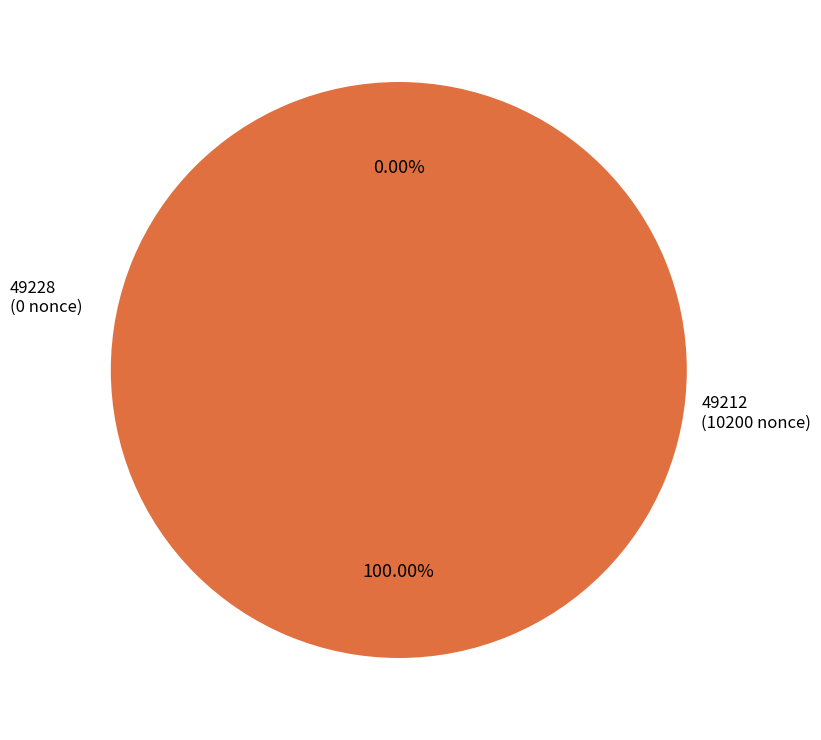

Which category has the smallest portion of the pie?

49228